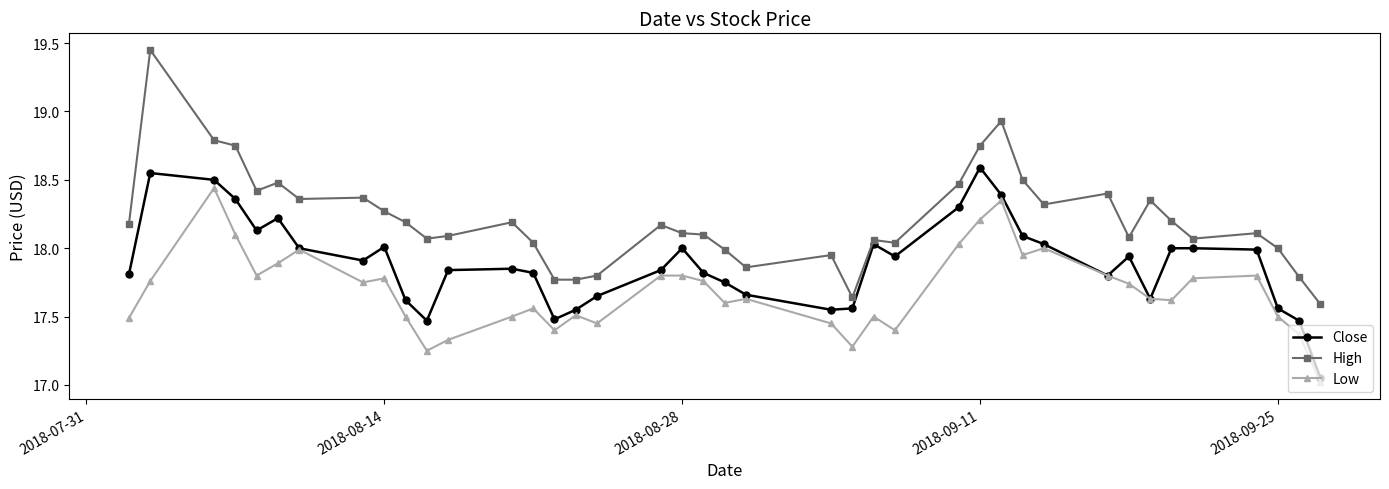

True or false: High has more than 2 interior local peaks.

True